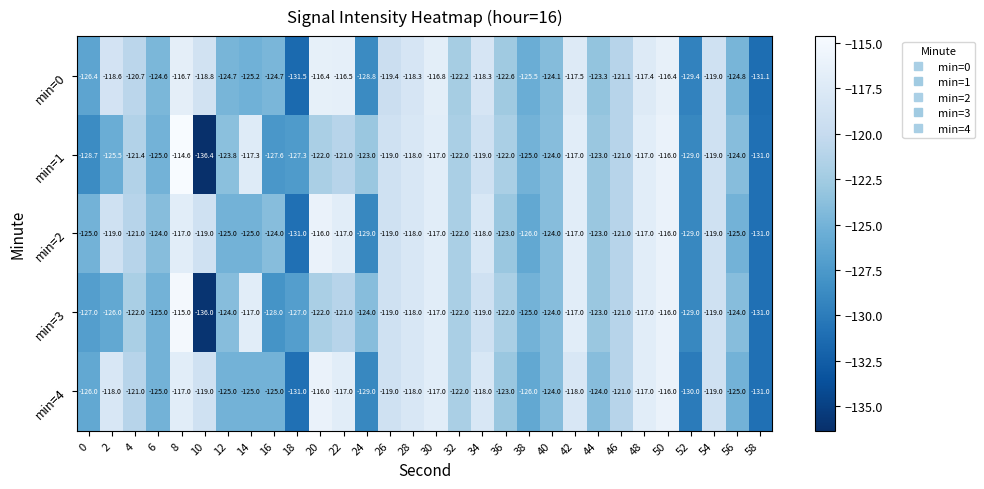

What is the difference between the second highest and minimum values in the min=0 series?

15.1